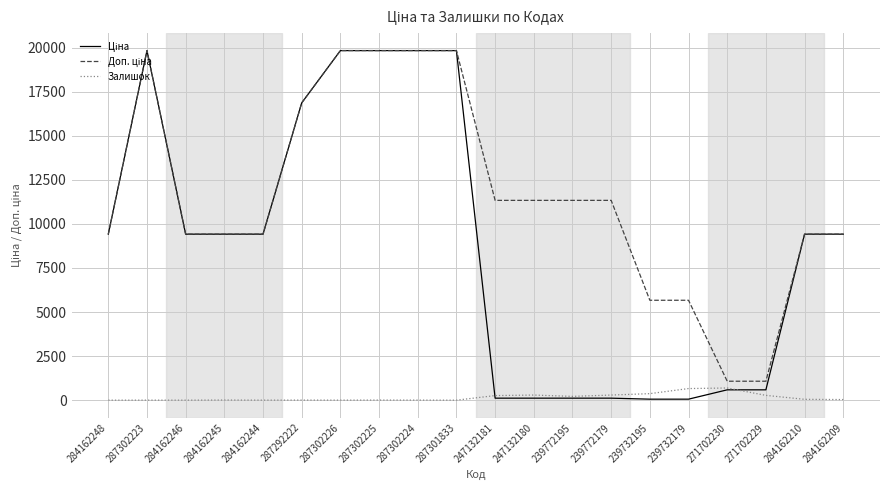

What is the spread (max minus min) of values at 287301833?

19831.1